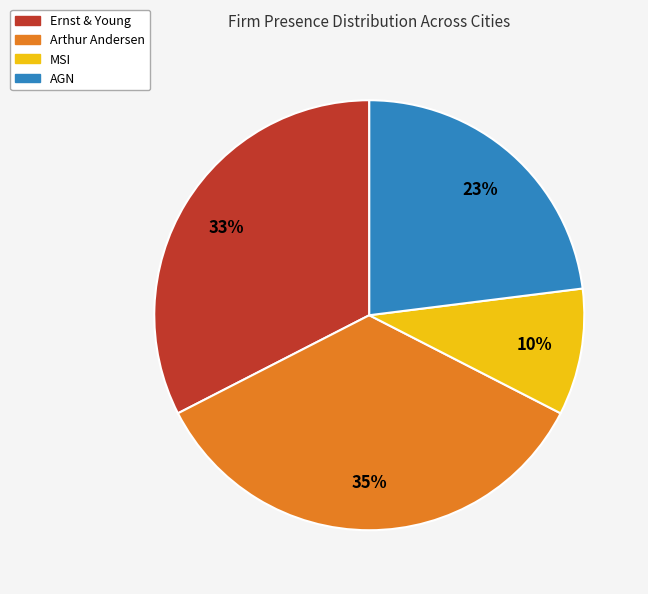

Which slice is the largest?

Arthur Andersen